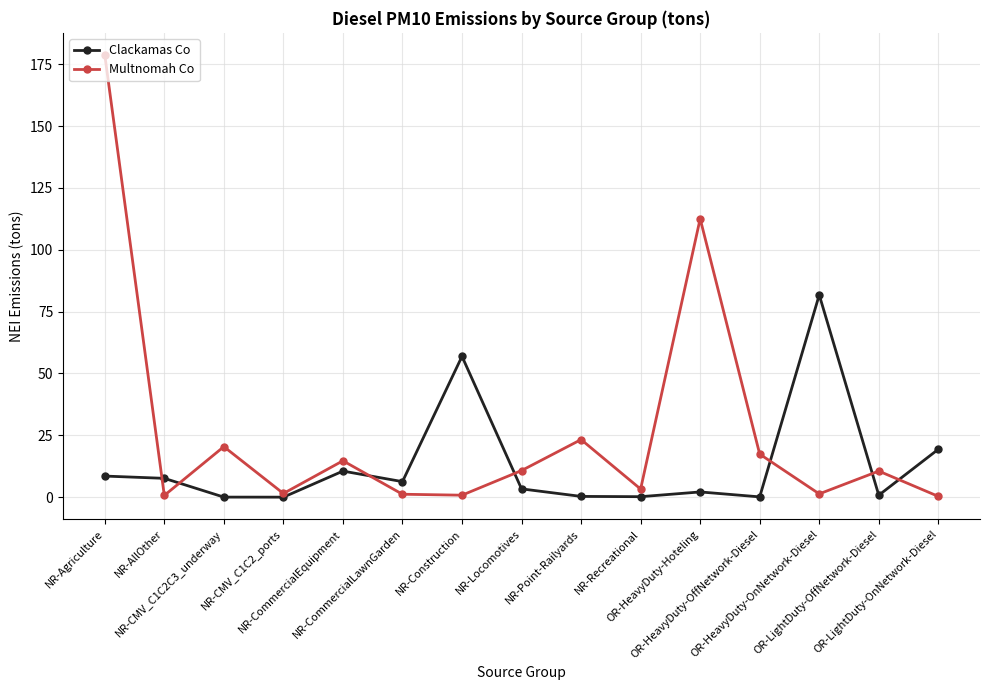

What is the label of the 12th point from the left?

OR-HeavyDuty-OffNetwork-Diesel